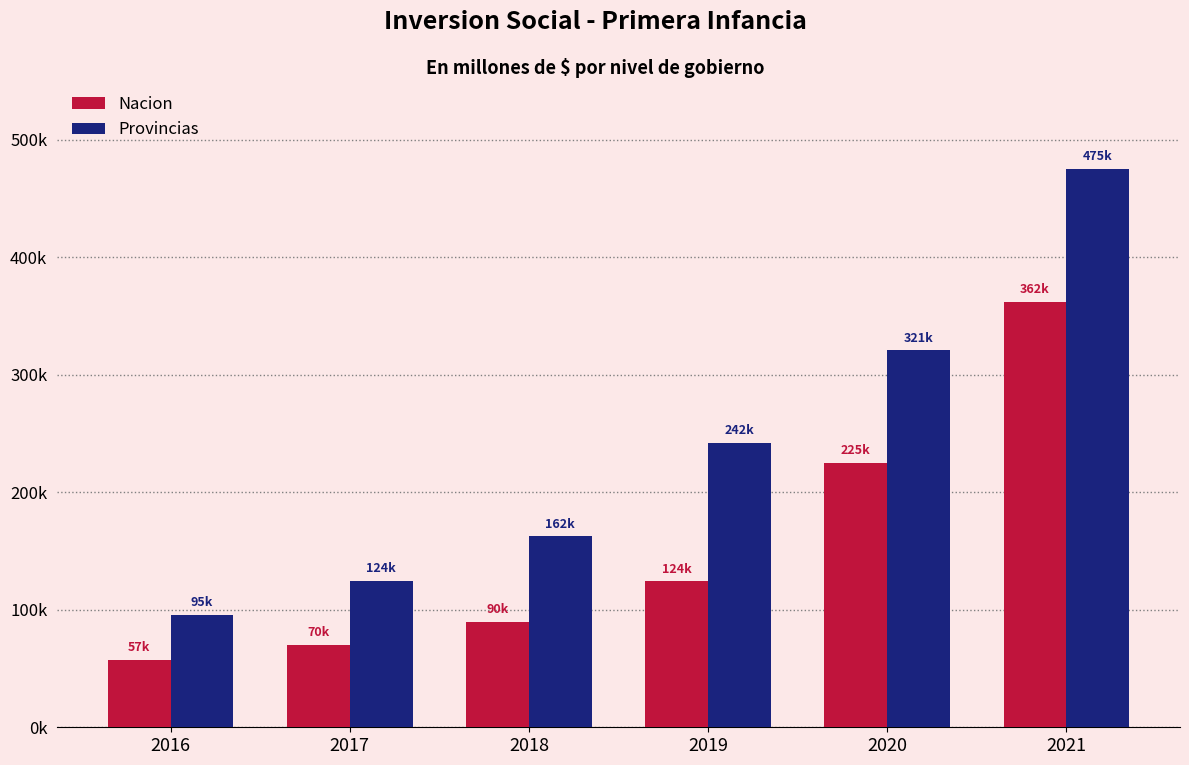

Reading left to right, extract all data points from this chart.

Nacion: 57398.1	69787.8	89631.3	124076.2	224987.5	361802.7
Provincias: 95240.9	124257.8	162428.3	241846.7	320703.4	475425.0